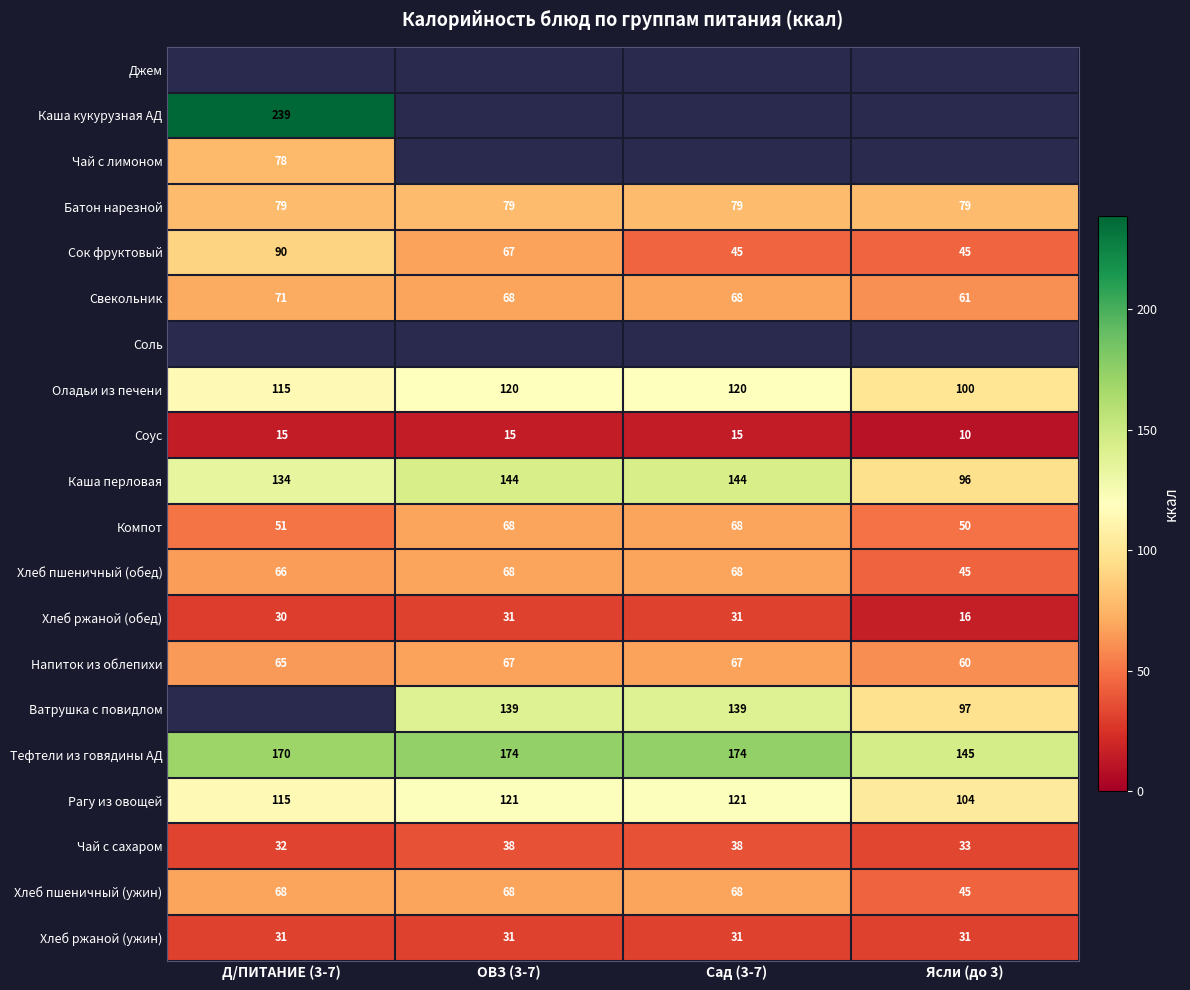

Is the value of Хлеб пшеничный (ужин) at Сад (3-7) greater than the value of Каша перловая at ОВЗ (3-7)?

No